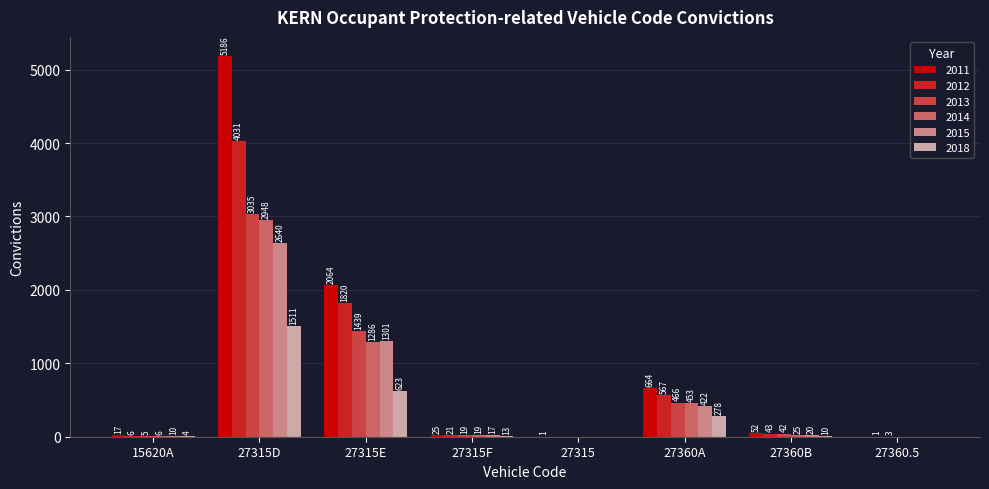

Which category has the highest value across all series?

27315D